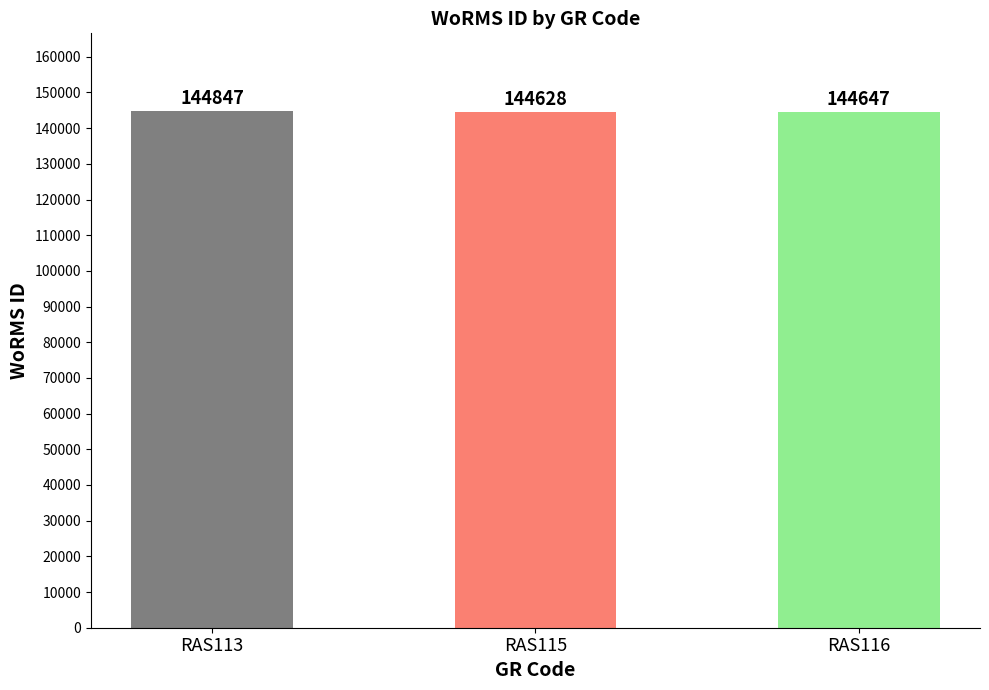

List the labels in order of value, smallest first.

RAS115, RAS116, RAS113